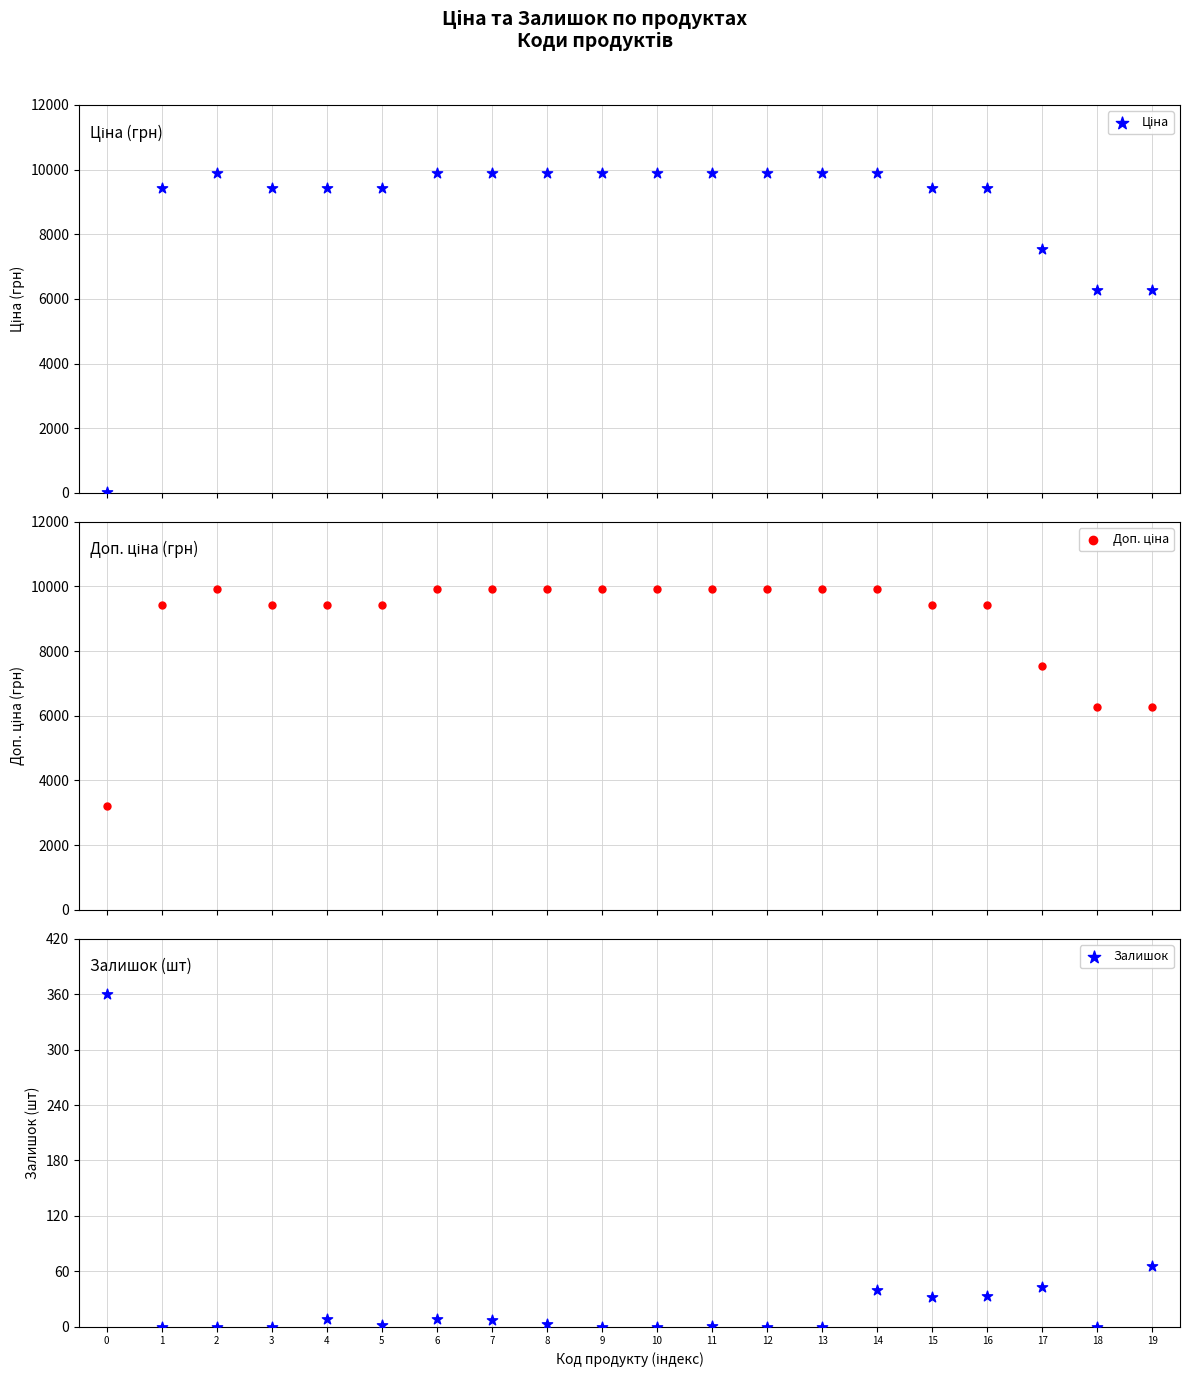

Which series reaches the minimum Y coordinate?

Залишок